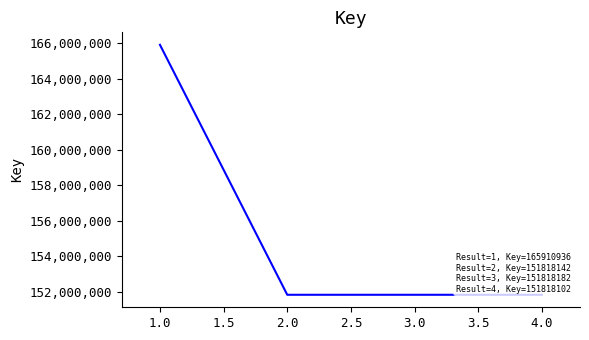

True or false: there are more than 2 points higher than both neighbors.

False